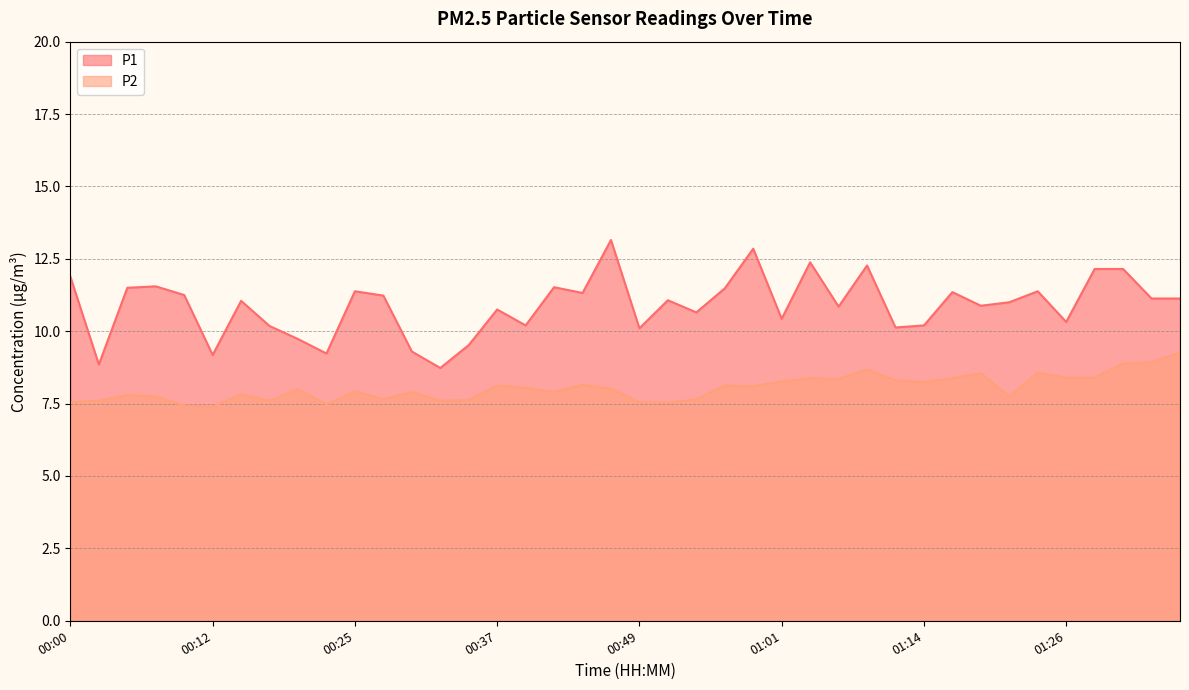

True or false: P2 has a value of 2.1 at 00:39.

False